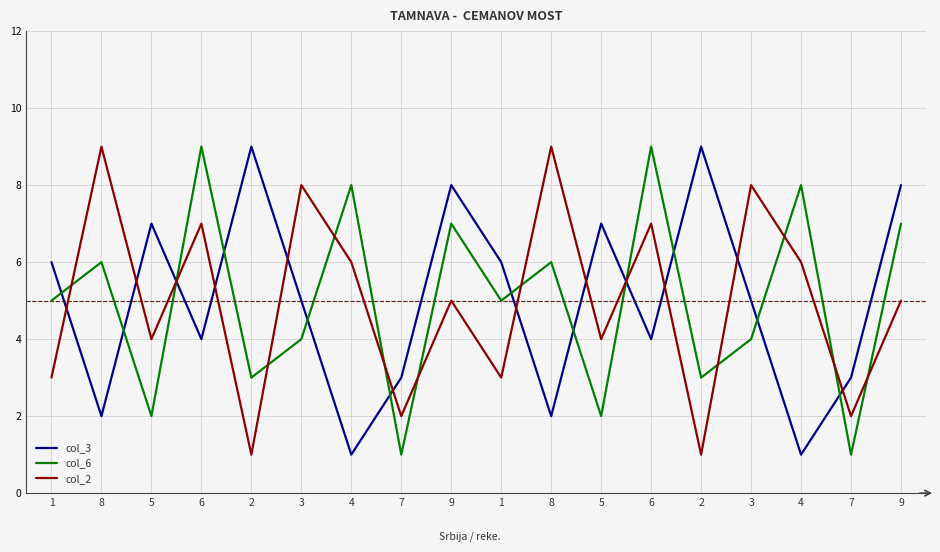

Rank the categories by col_6 value from highest to lowest.

6, 6, 4, 4, 9, 9, 8, 8, 1, 1, 3, 3, 2, 2, 5, 5, 7, 7